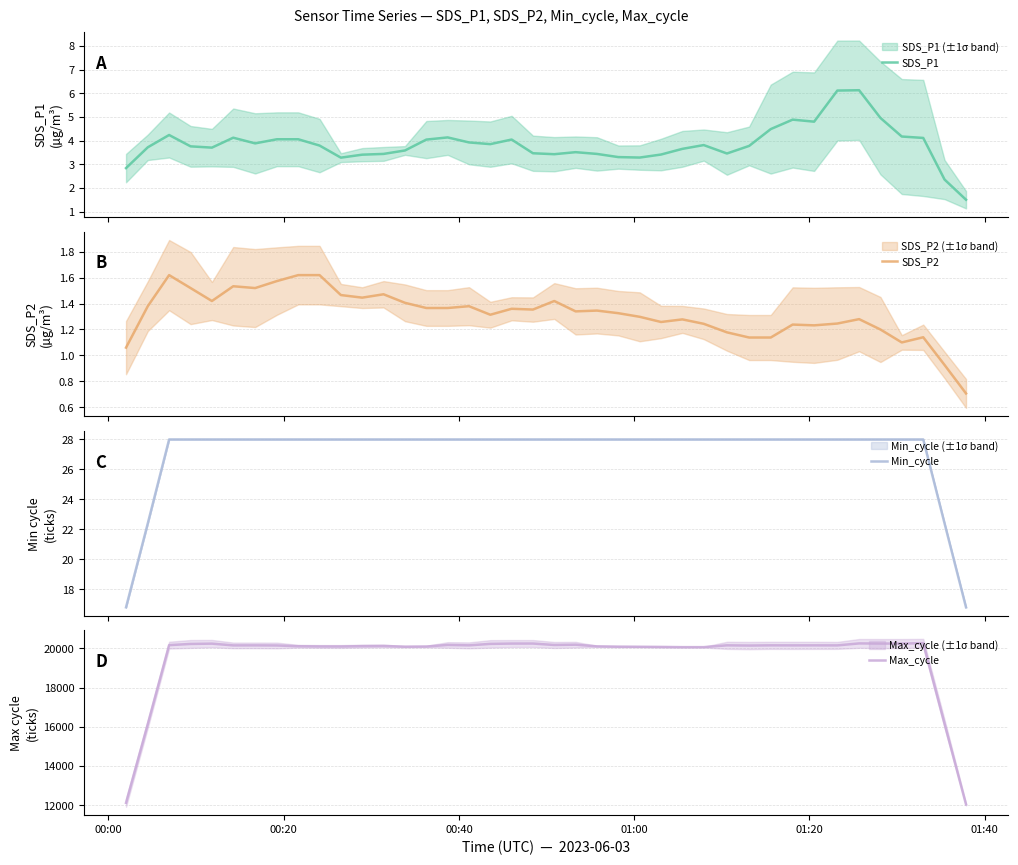

What is the difference between the maximum and minimum values in the Min_cycle series?

11.2